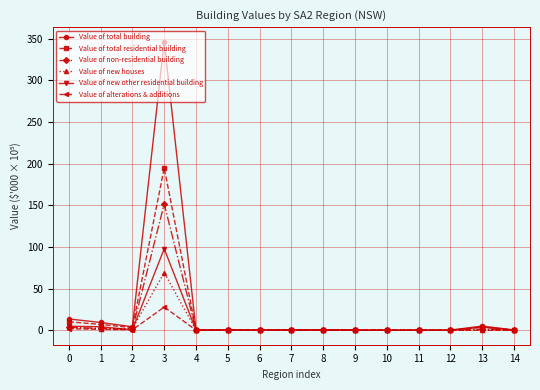

Which series changed the most between 0 and 6?

Value of total building